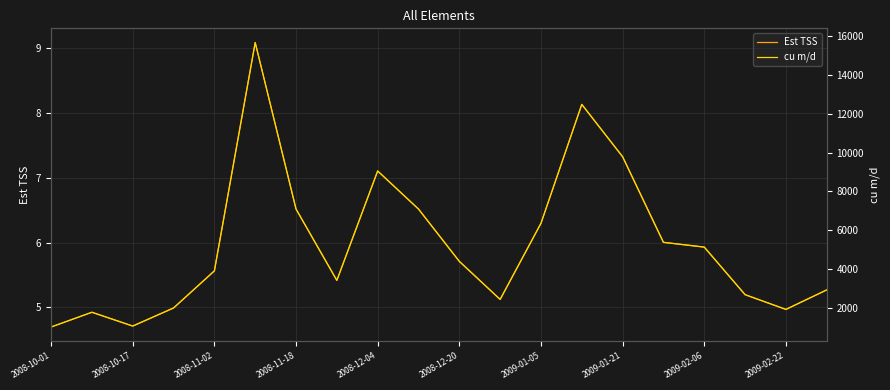

True or false: Est TSS has a value of 2.6 at 2009-01-21.

False